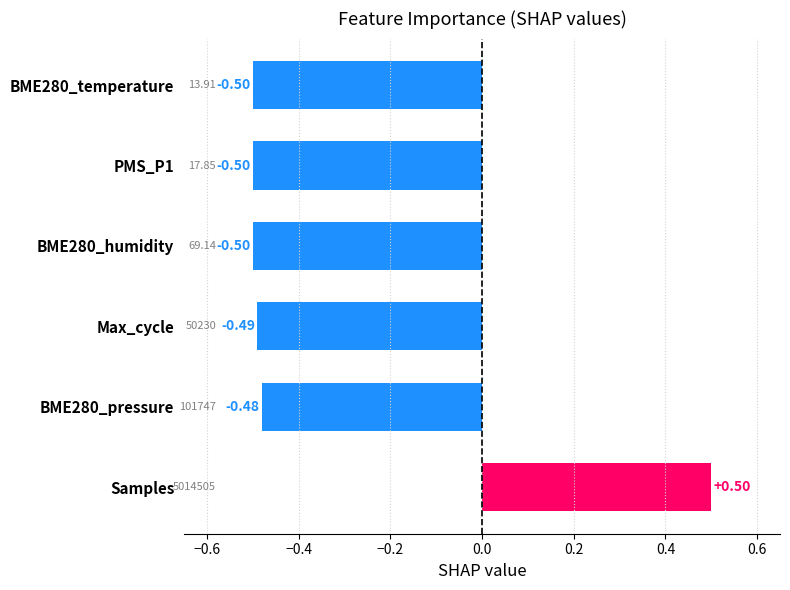

What is the change in value from Samples to BME280_temperature?

-1.0